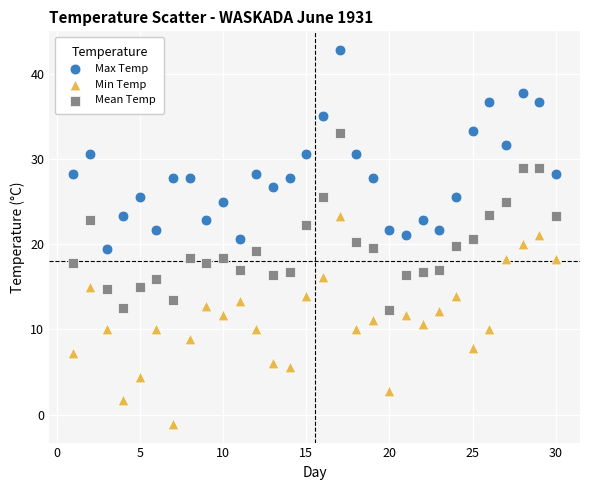

Which series reaches the minimum Y coordinate?

Min Temp